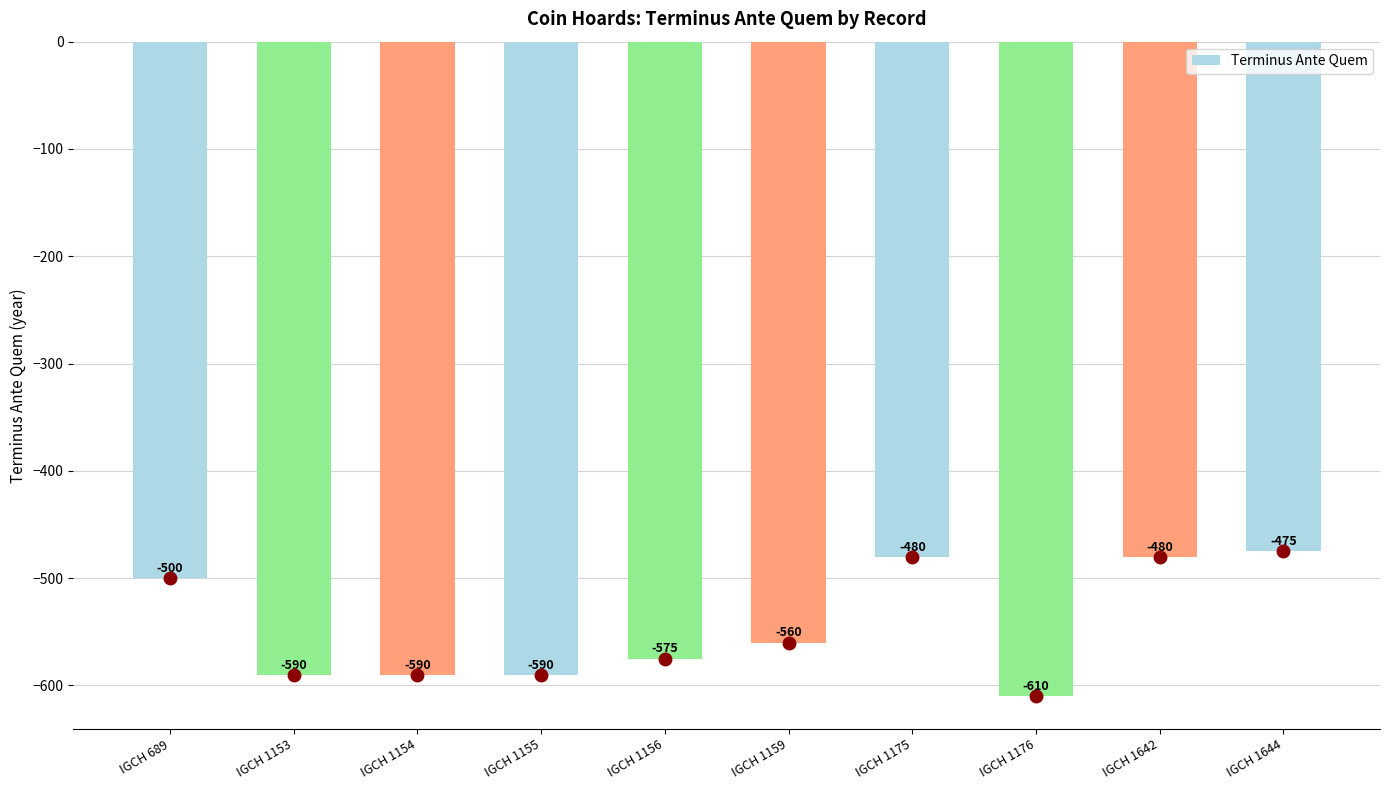

At which label is the value closest to -542?

IGCH 1159